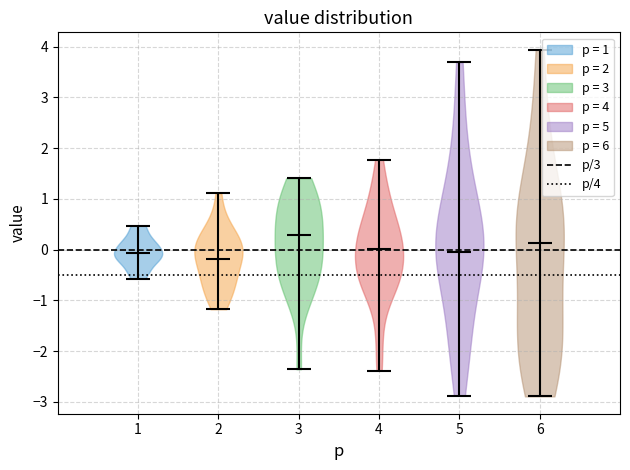

Where does the median line of the violin at x = 6 sit on the y-axis? The values are not printed on the chart, so give them approximately, as read against the axis.

0.1